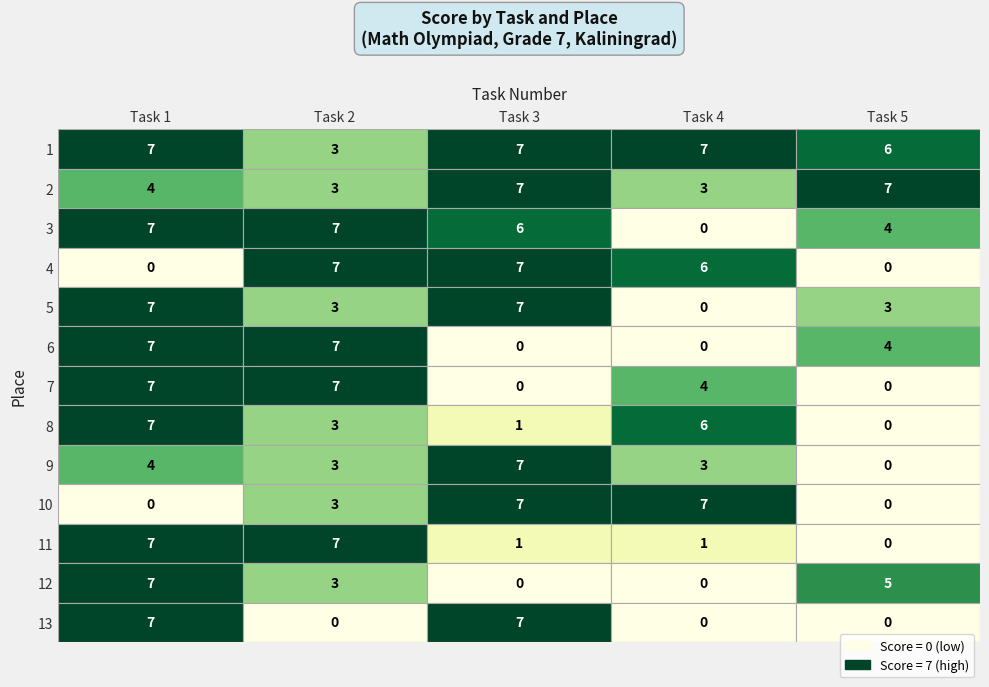

How many distinct data groups are displayed?

13